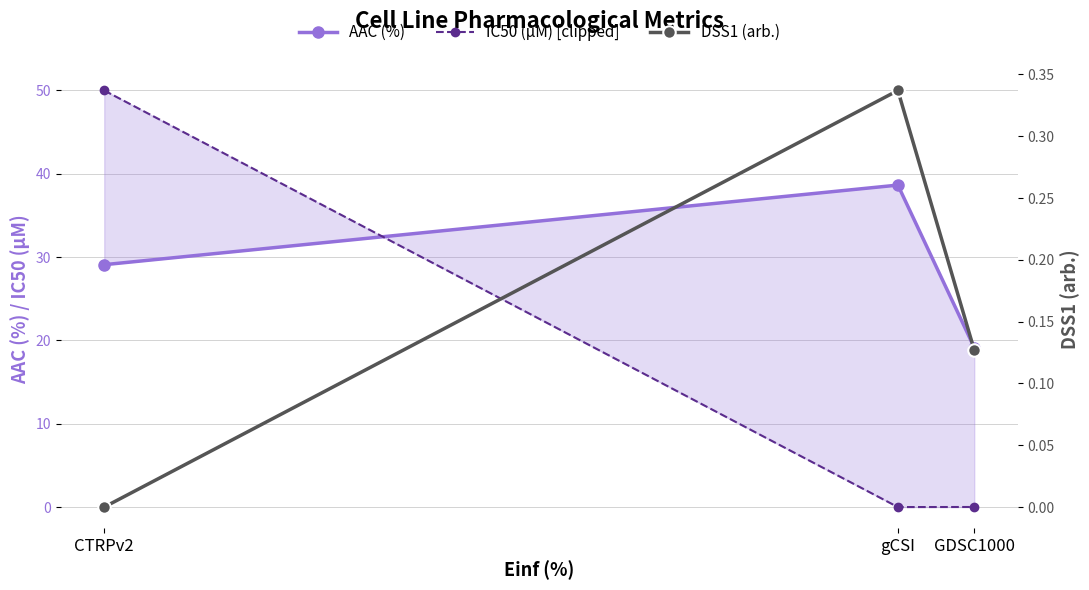

Count the number of categories in the chart.

3